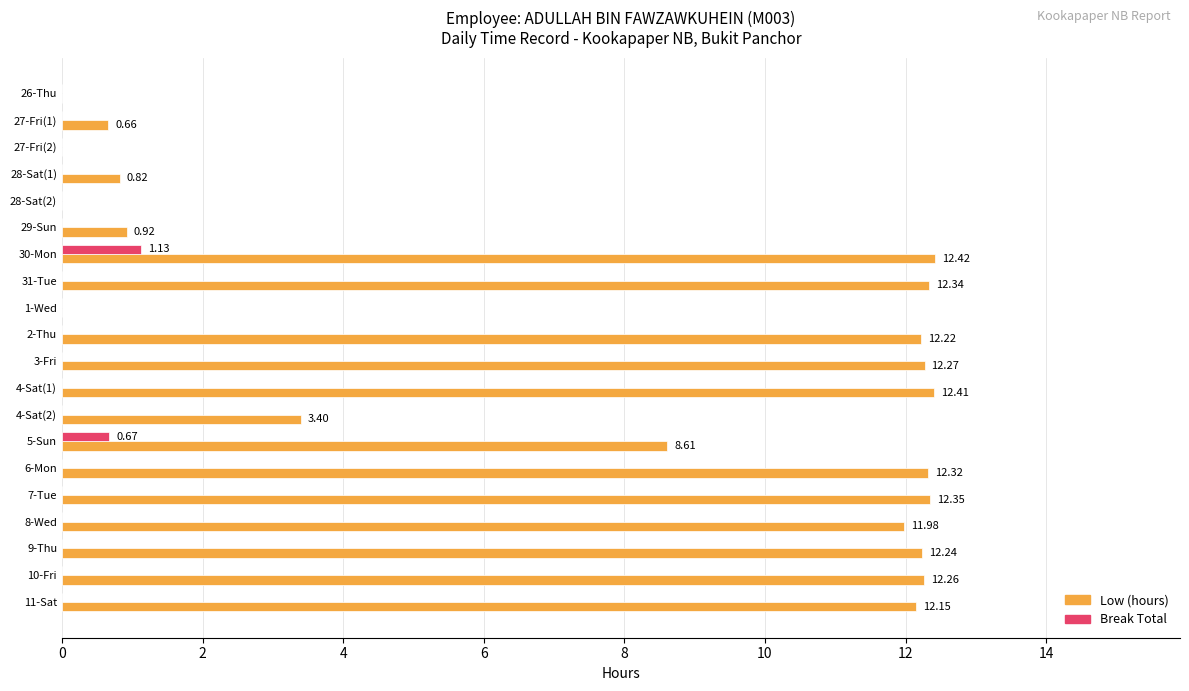

How many data points does each series have?

20